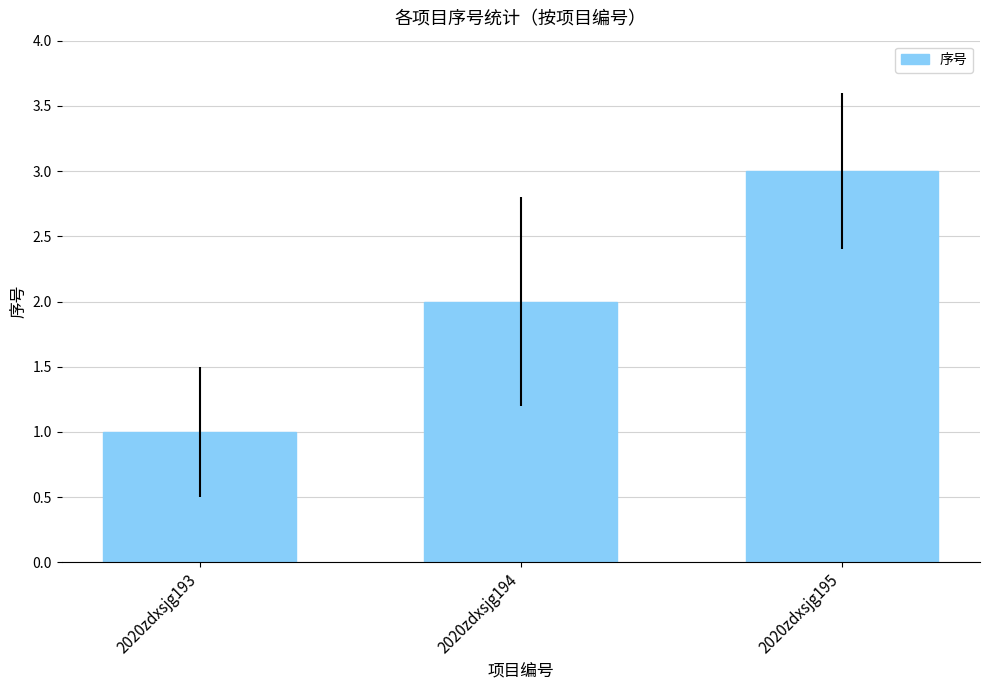

Where is the data nearest to the value 2?

2020zdxsjg194